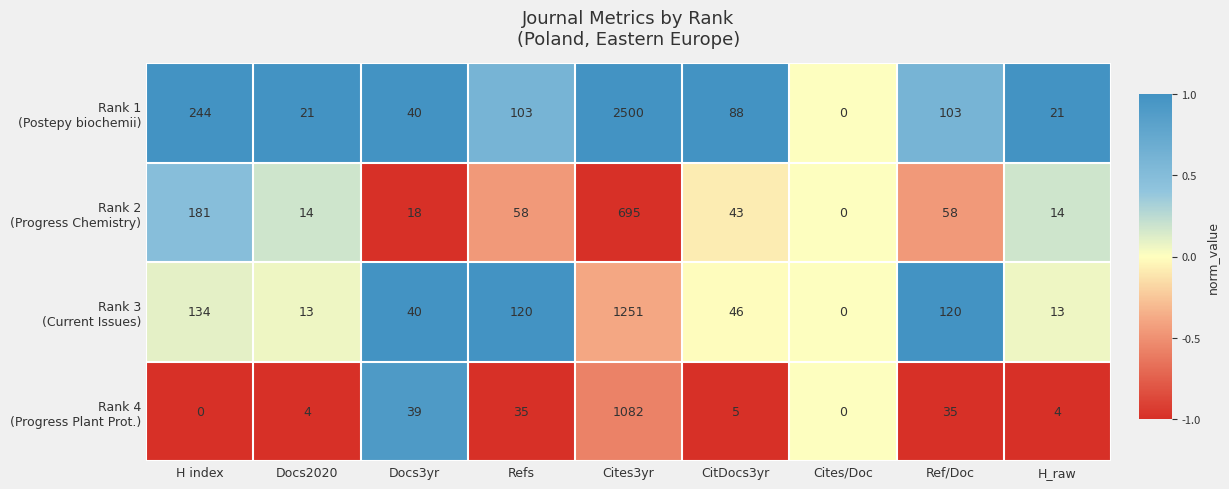

At which category is the sum across all series the highest?

Cites3yr